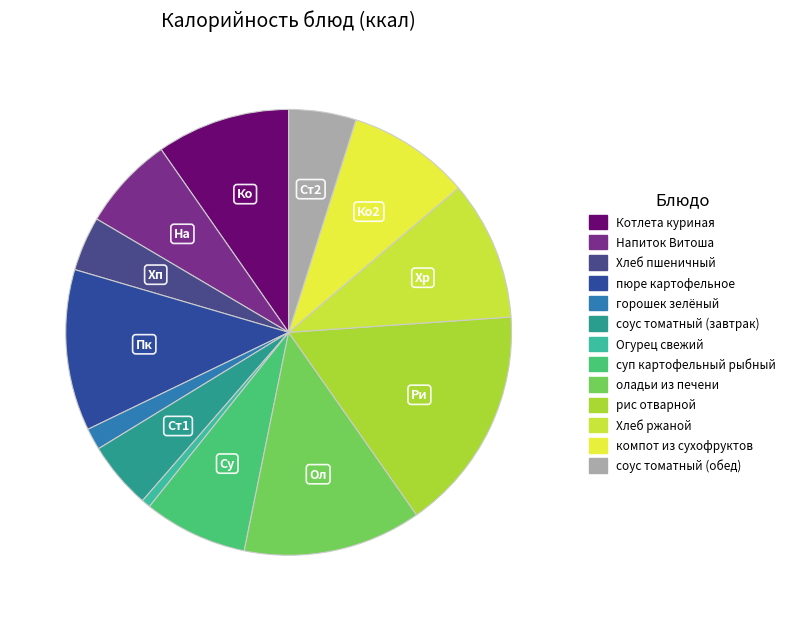

What is the largest slice in the pie chart?

рис отварной